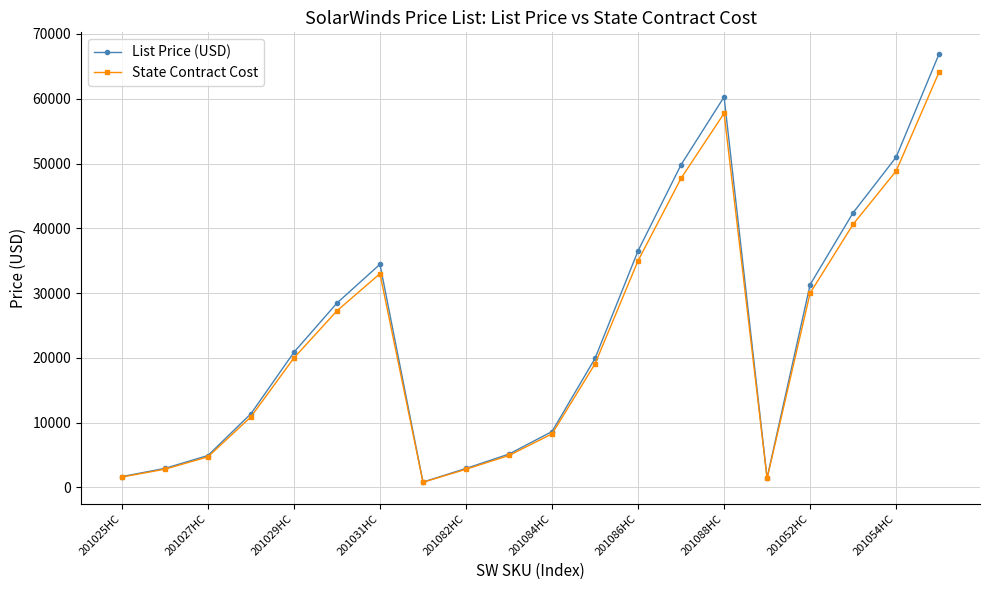

What is the value of the State Contract Cost point at the 15th from the left?

57746.3